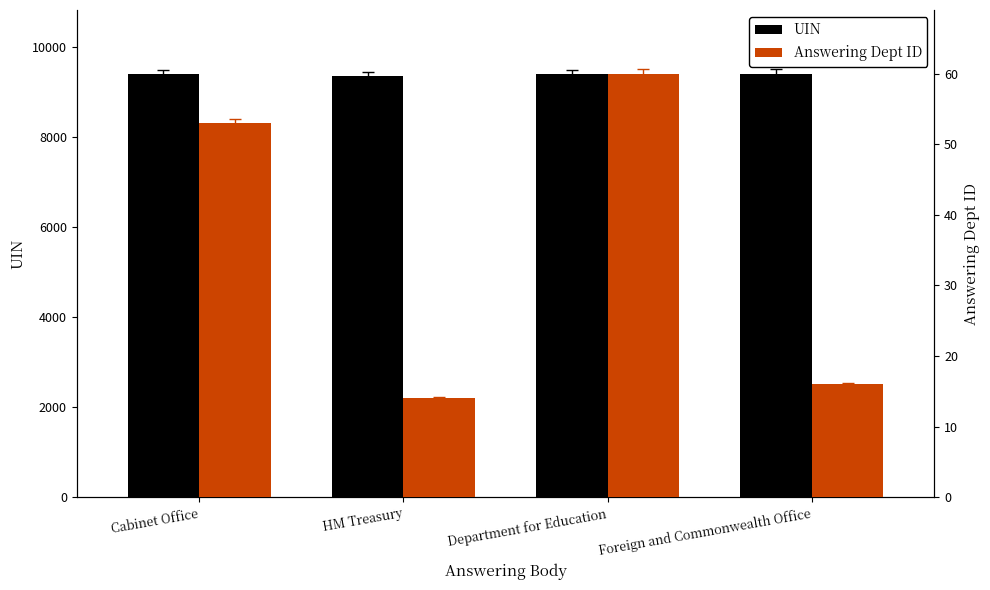

Which label corresponds to the smallest value in the chart?

HM Treasury